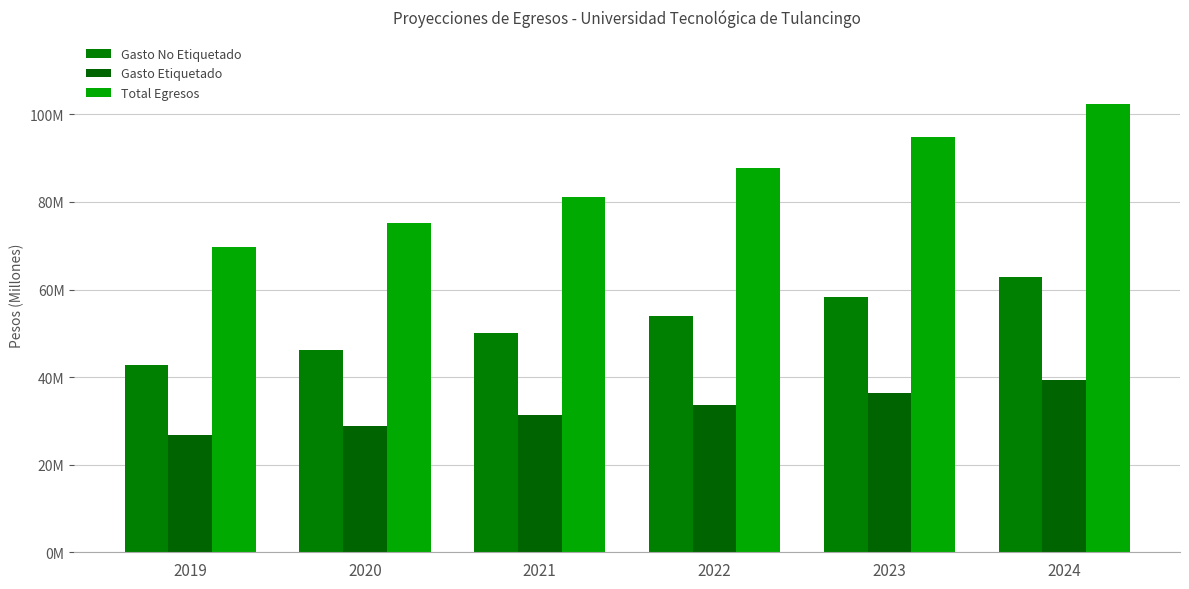

At which category is the sum across all series the highest?

2024